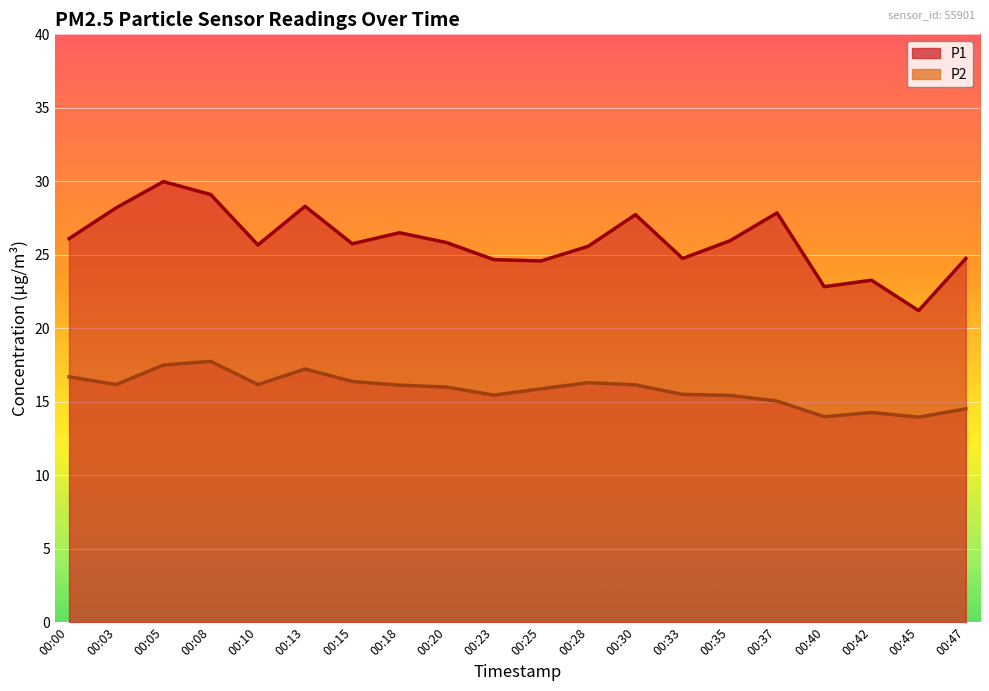

How many data points in P2 are less than 16?

9